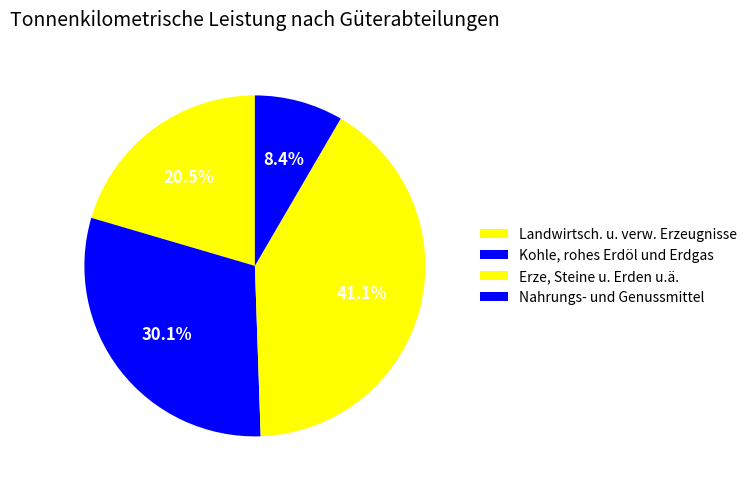

Which category has the smallest portion of the pie?

Nahrungs- und Genussmittel